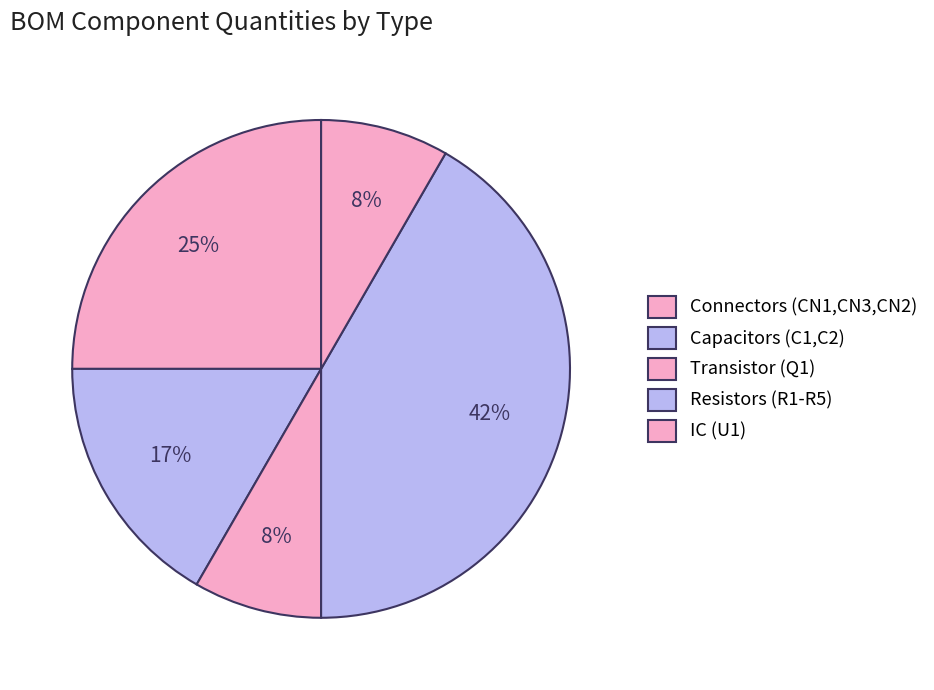

Is there a majority slice in this chart?

No